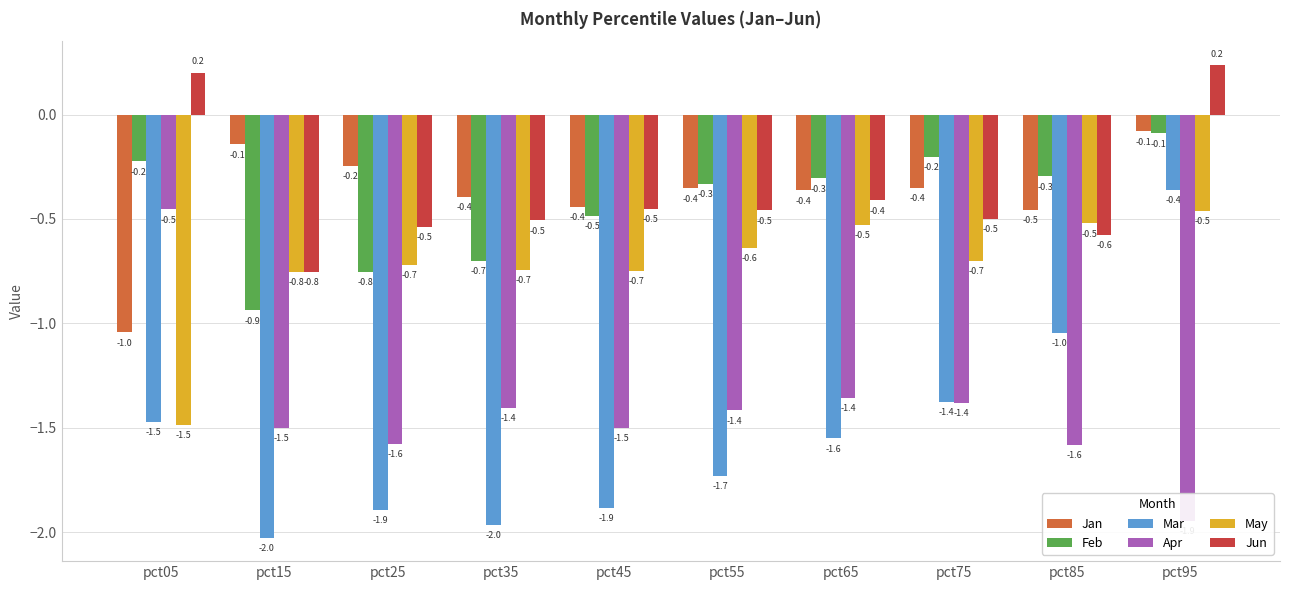

What is the value of the Jun bar at the 3rd from the left?

-0.5